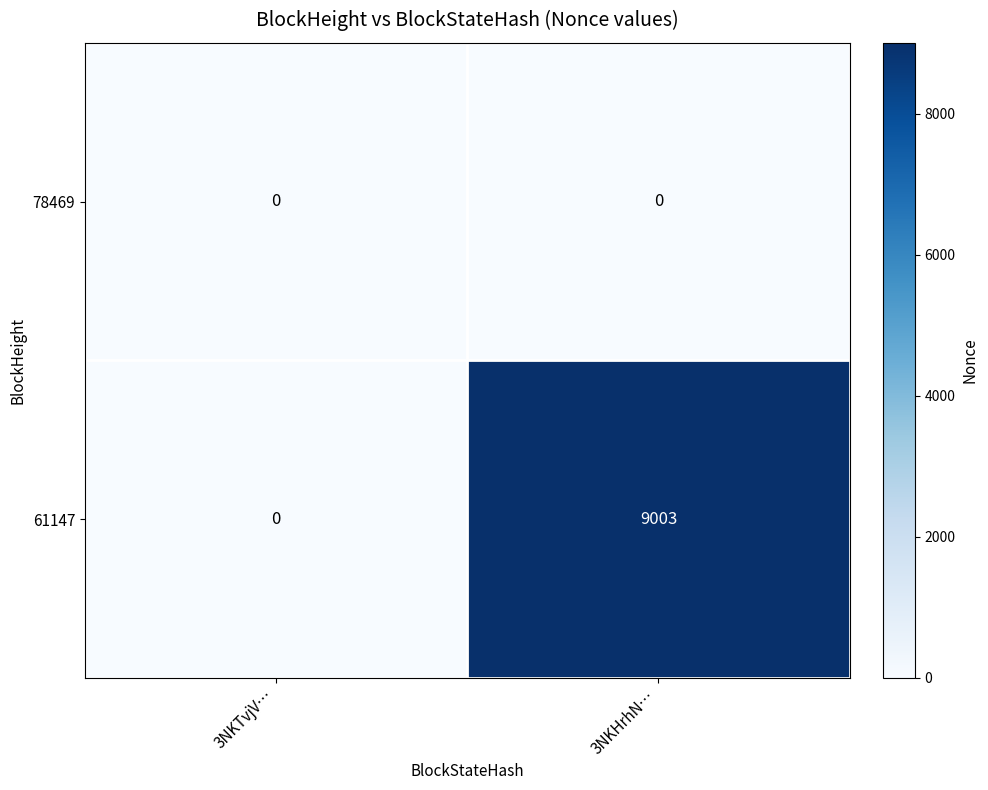

The 61147 series shows 0 at 3NKTvjV…. True or false?

True